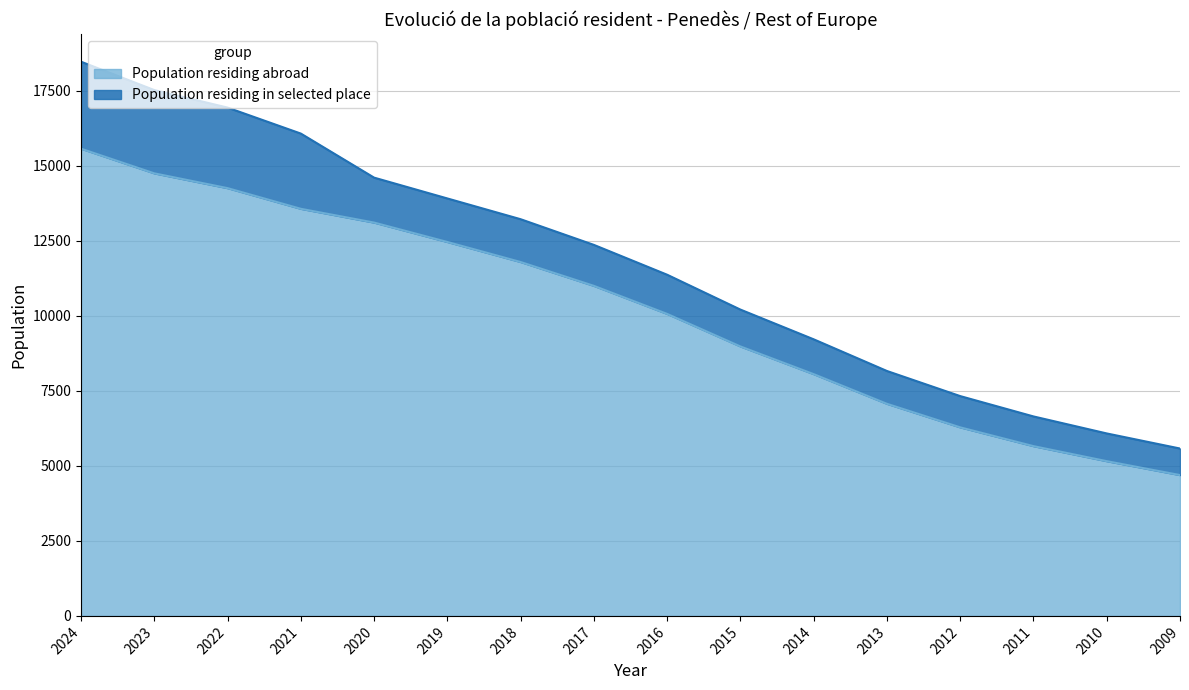

What is the value of the 5th point from the left?

13113